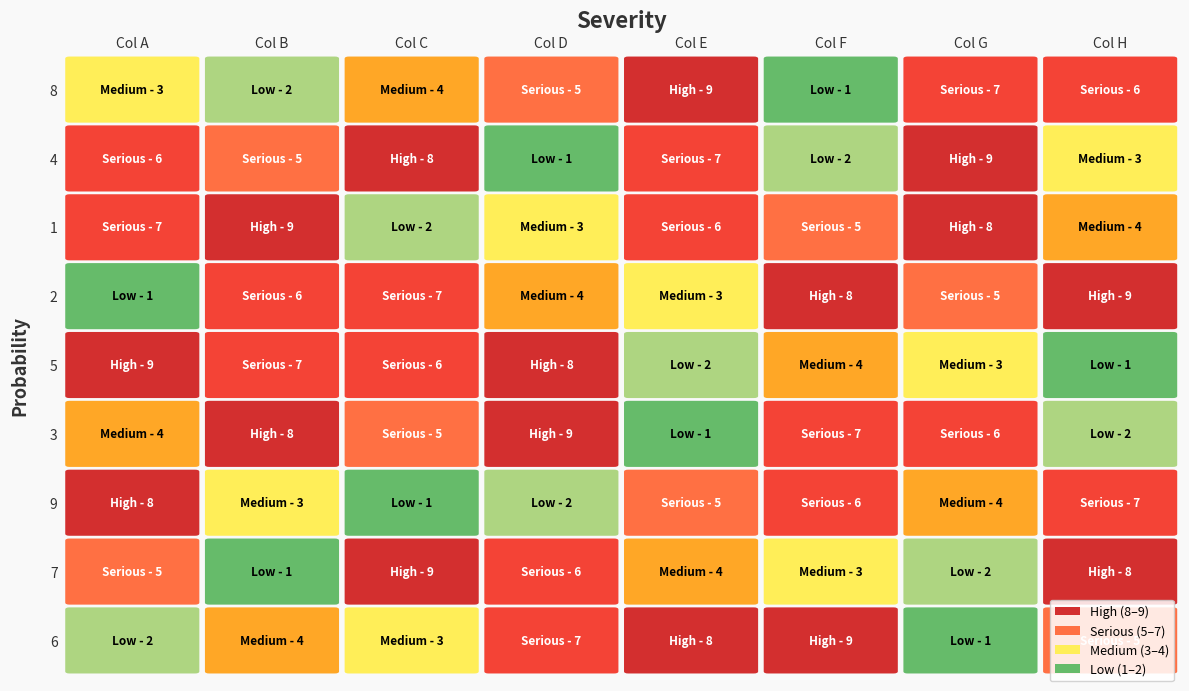

Rank the series at 4 from lowest to highest value.

3, 5, 2, 7, 9, 1, 4, 6, 8